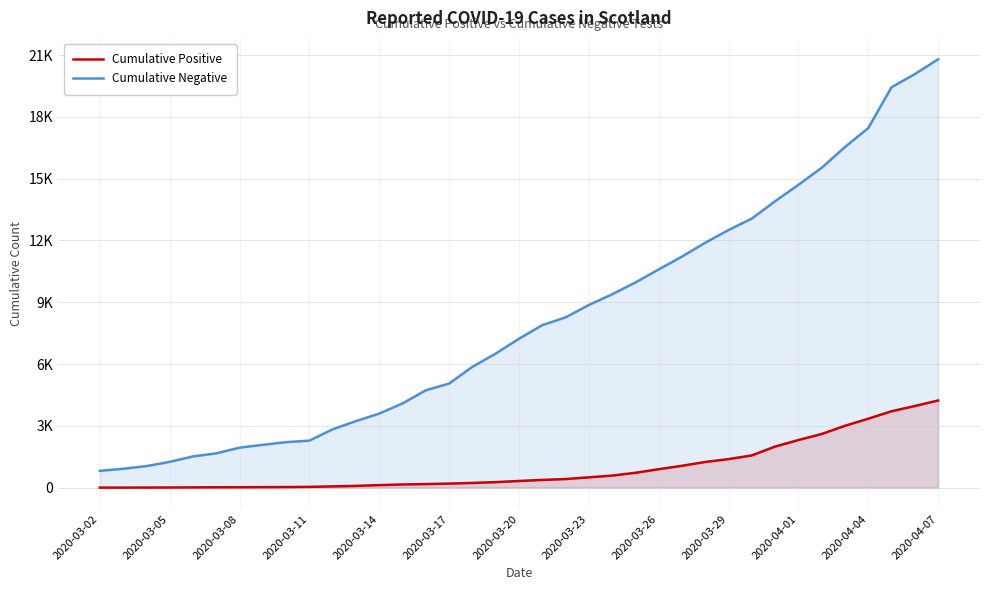

How many data points in Cumulative Negative are above 7228?

18